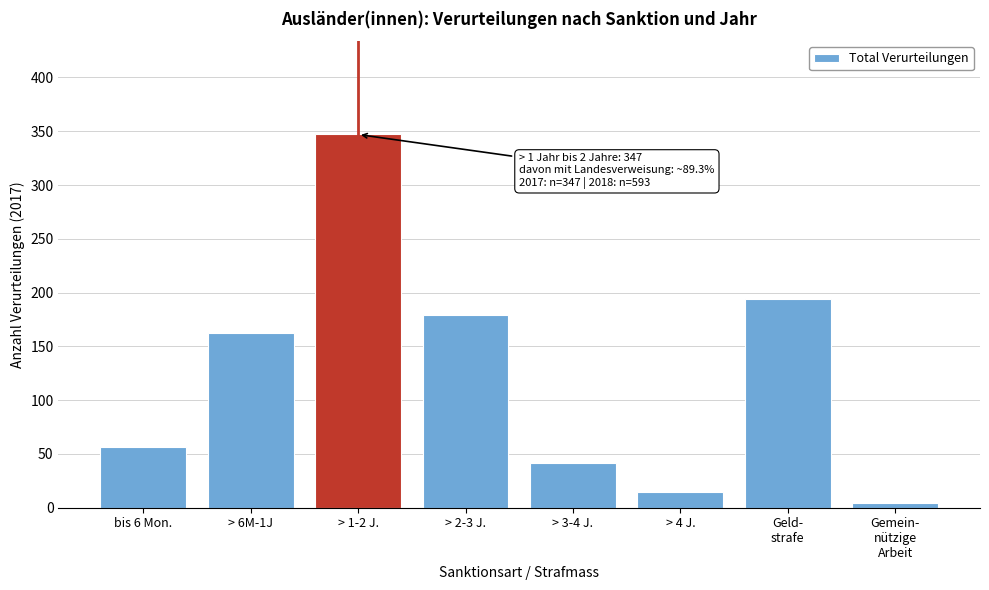

Reading right to left, list all the values displayed in this chart.

4	194	15	42	179	347	162	56